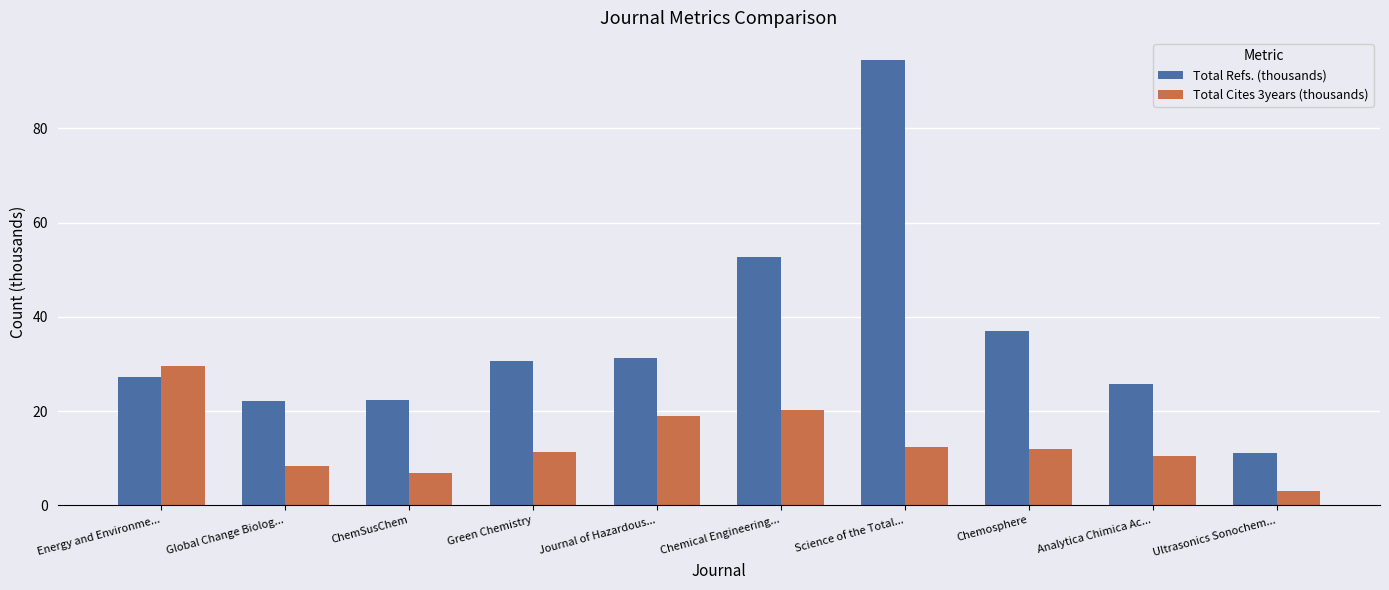

At Chemosphere, list the series in order from largest to smallest.

Total Refs. (thousands), Total Cites 3years (thousands)